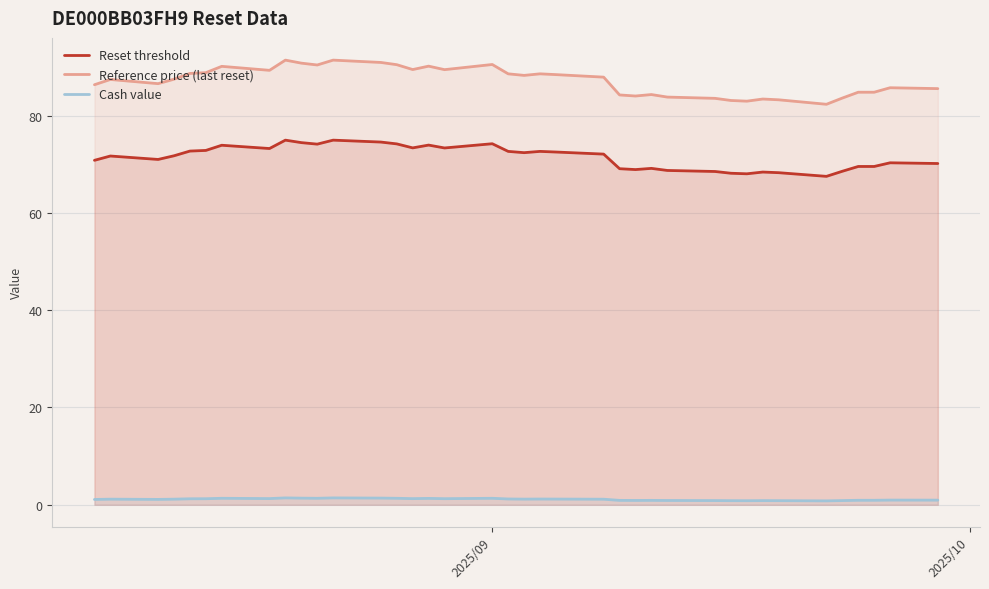

Which series has the largest total across all categories?

Reference price (last reset)